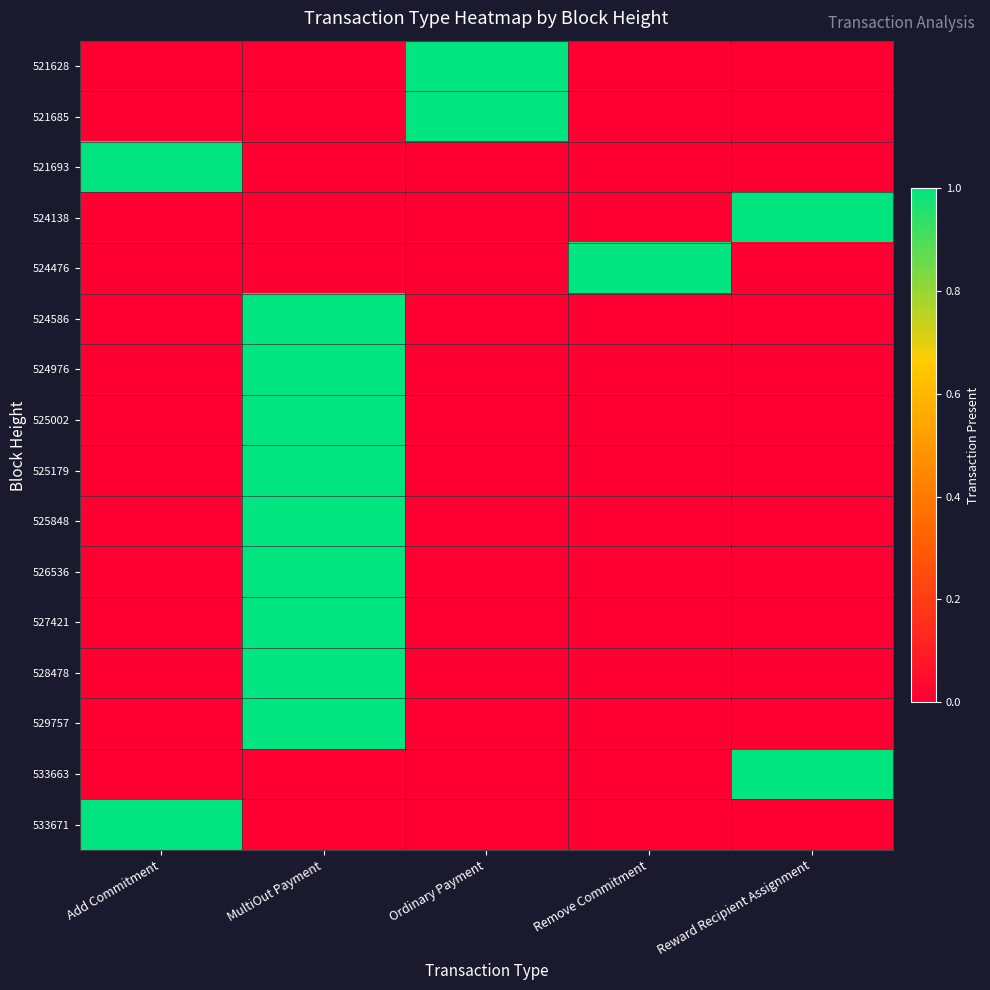

At which category does the chart reach its peak across all series?

Ordinary Payment